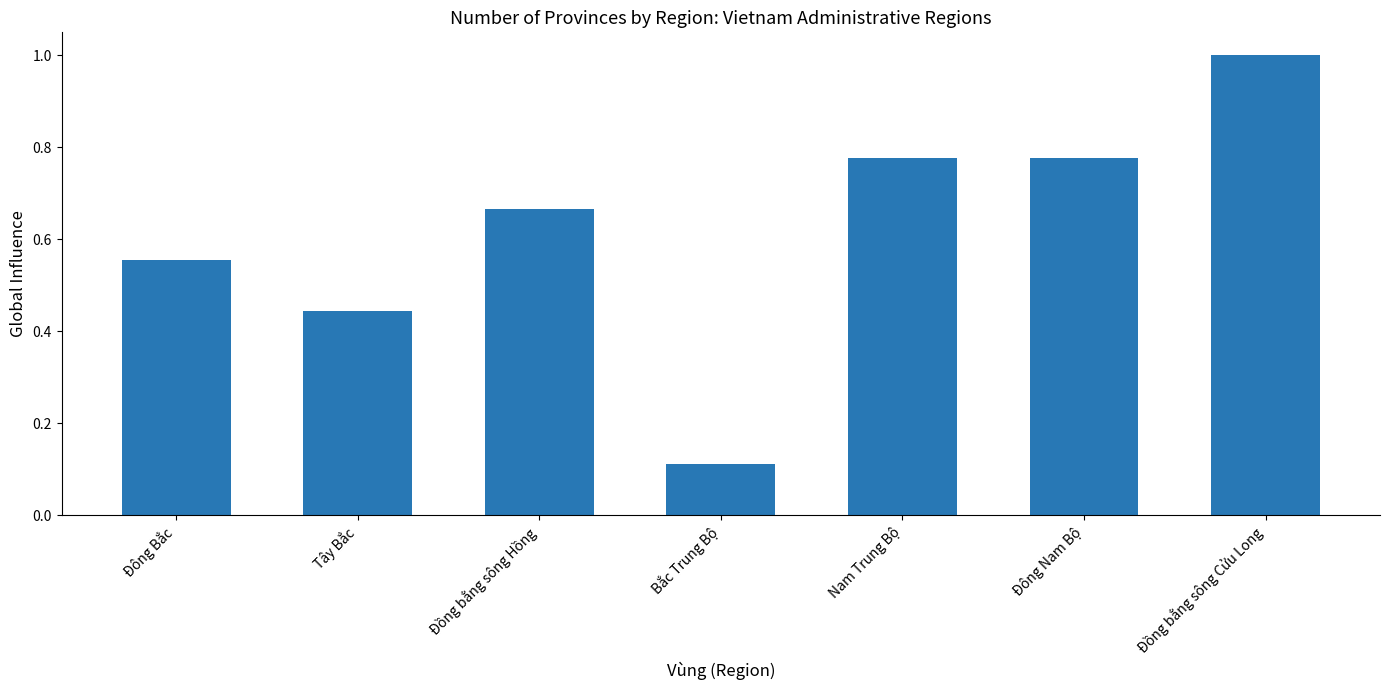

How many bars are there in total?

7